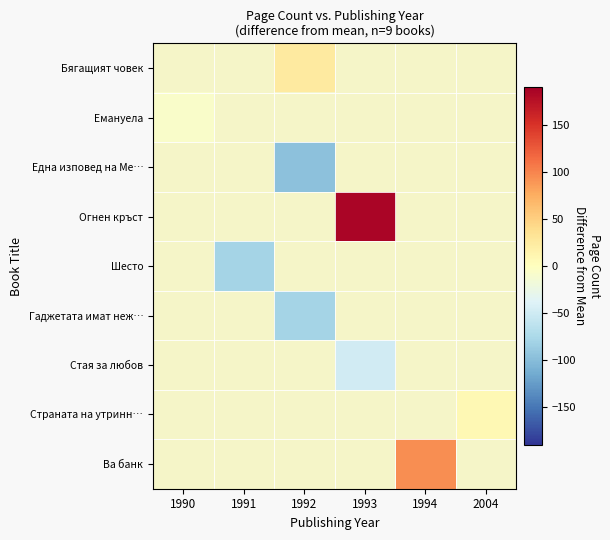

How many series are shown in this chart?

9